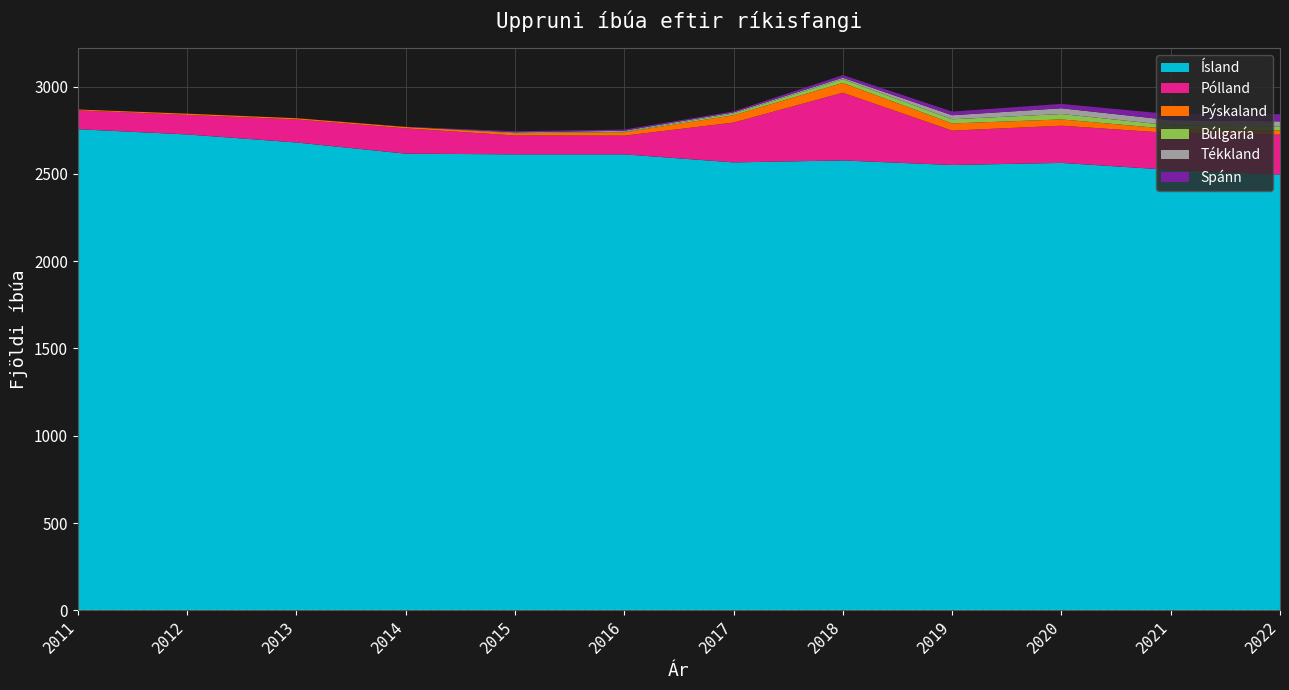

Reading right to left, list all the values displayed in this chart.

Ísland: 2496	2523	2563	2551	2577	2566	2612	2612	2616	2680	2726	2756
Pólland: 229	211	213	197	388	228	107	108	145	132	112	108
Þýskaland: 24	23	36	41	56	42	19	13	8	7	7	5
Búlgaría: 23	21	31	24	22	10	3	1	0	0	0	0
Tékkland: 29	30	33	23	8	6	6	4	0	0	0	0
Spánn: 41	34	25	21	15	6	7	6	1	0	0	0